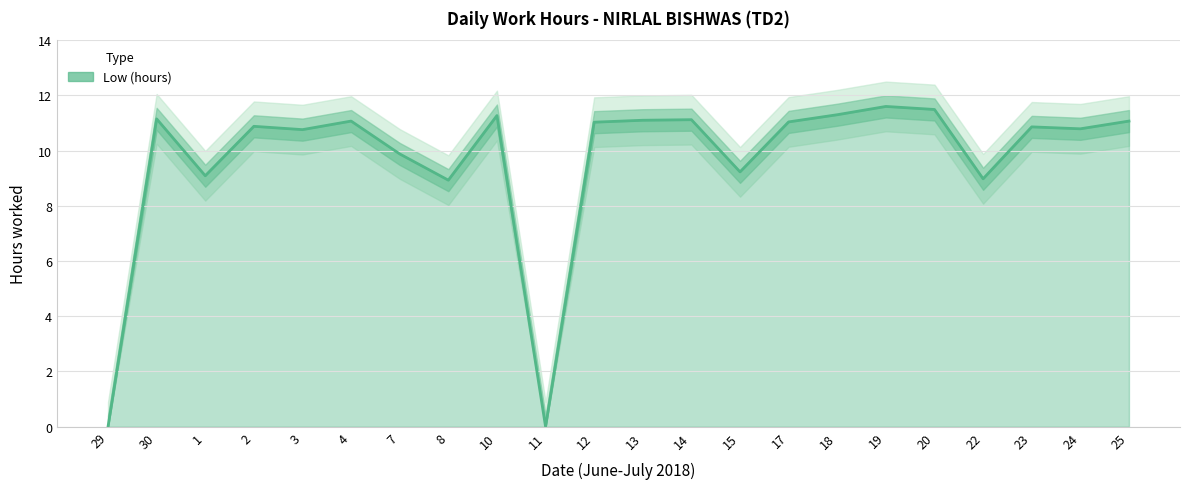

What is the sum of the values at 24 and 4?

21.9